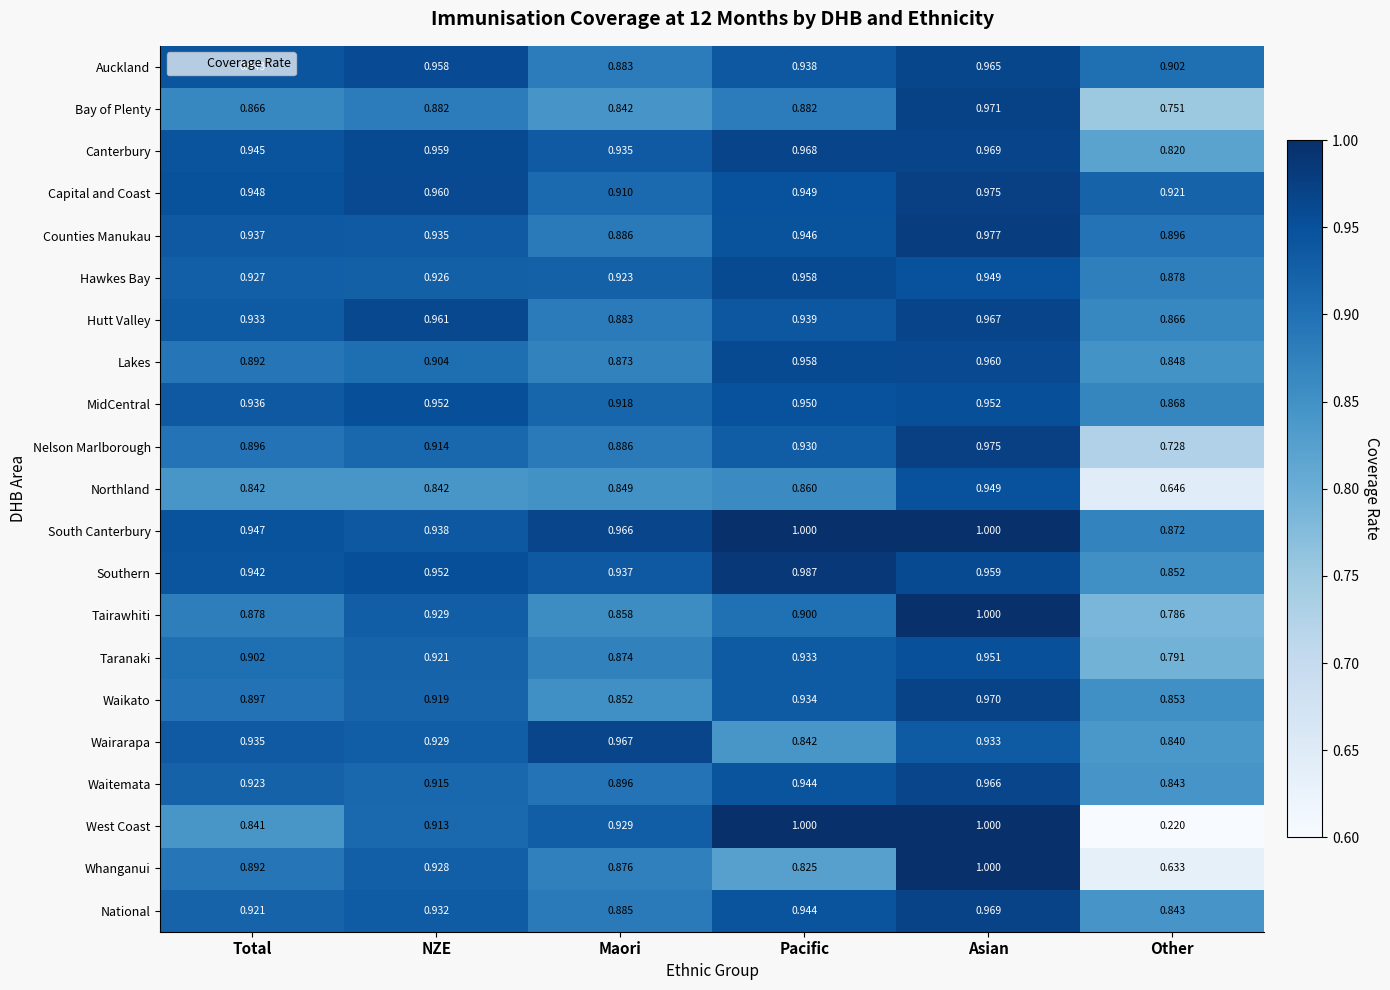

At how many categories does at least one series exceed 0?

6